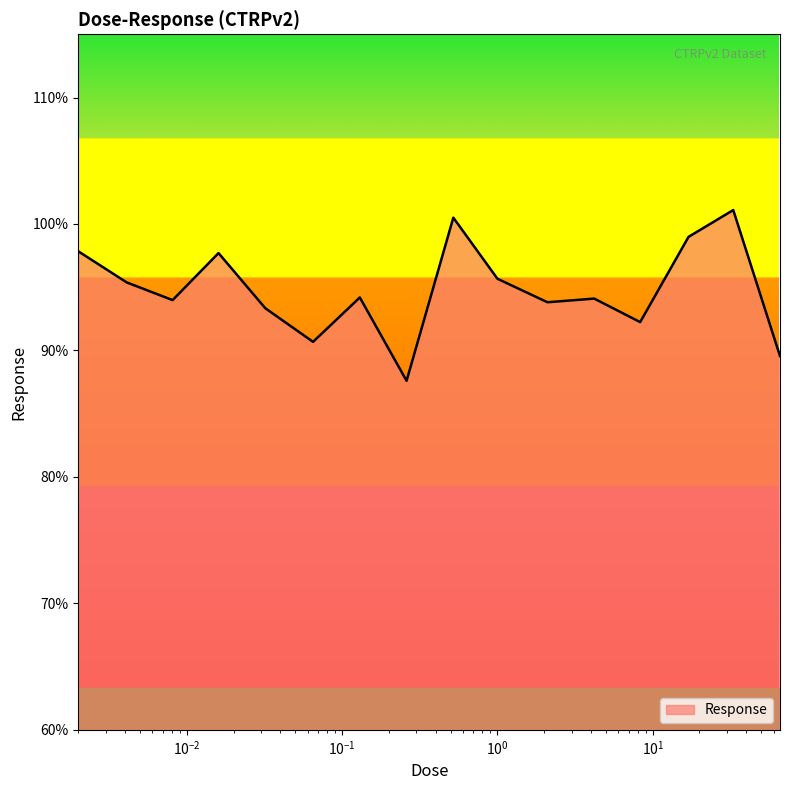

What is the maximum value shown in the chart?

101.1